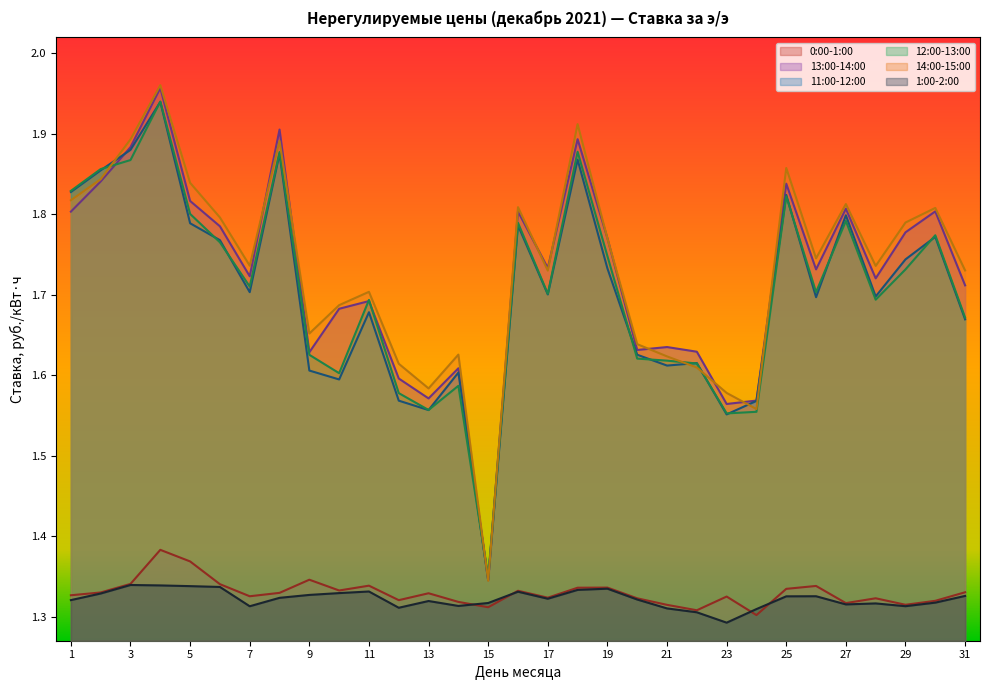

The 1:00-2:00 series shows 1.8 at 15. True or false?

False